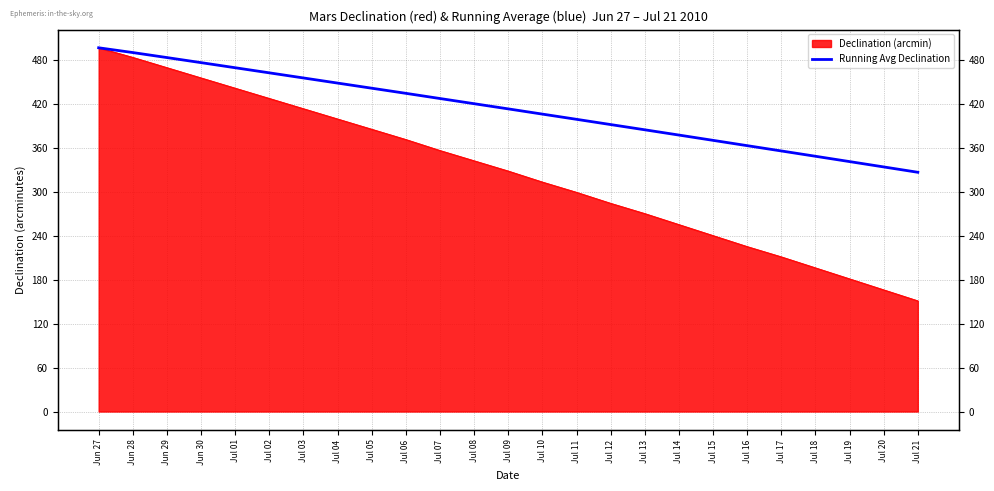

The chart shows a value of 323.0 at Jul 01. True or false?

False